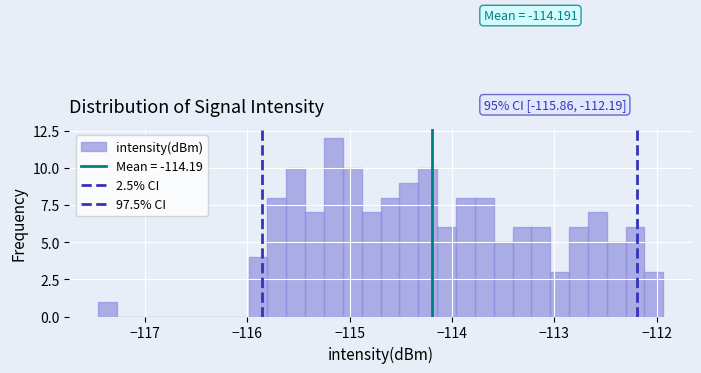

Around what value on the x-axis is the tallest bar? Give the approximate position of its centre, as read against the axis.

-115.2